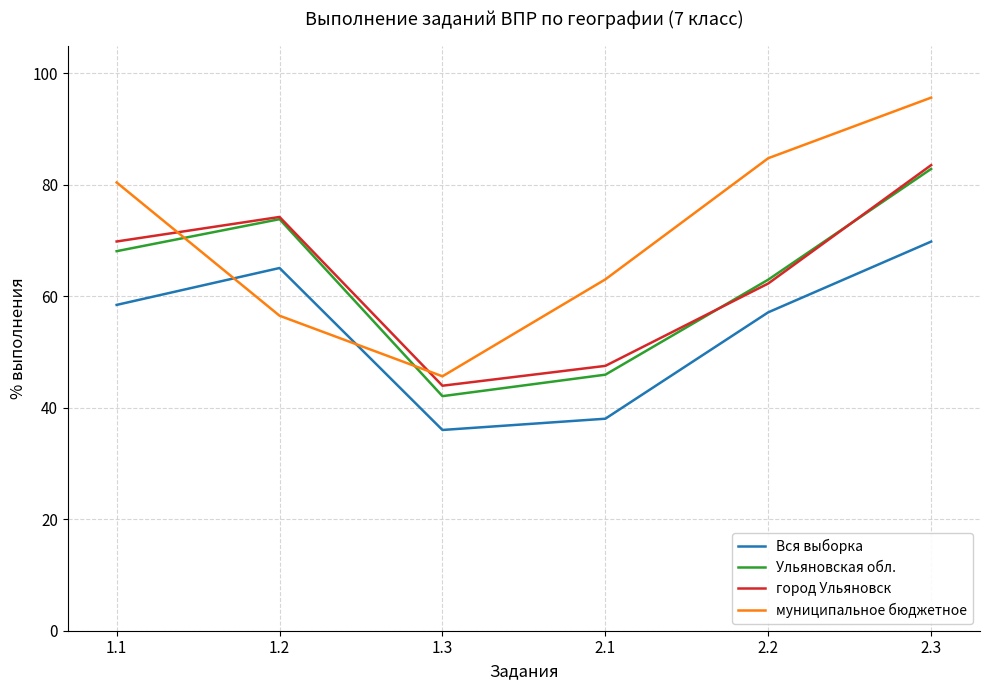

Is it true that город Ульяновск equals 40.4 at 1.1?

False